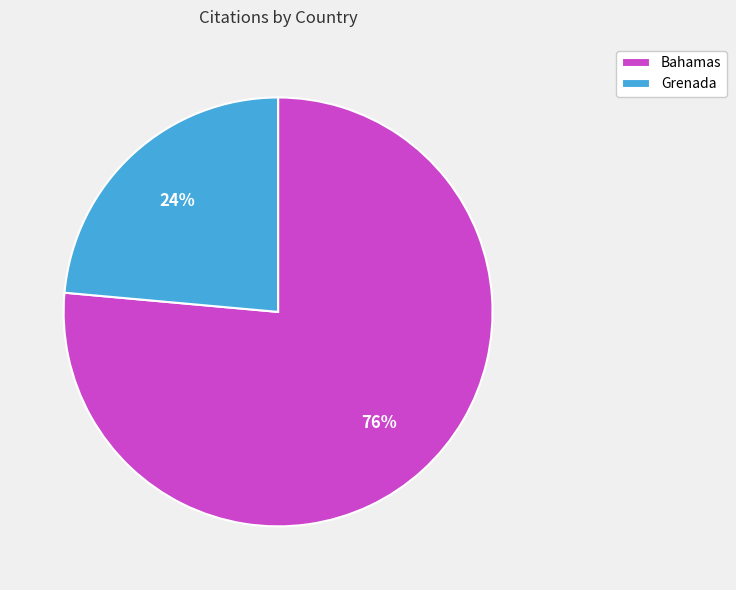

To the nearest percent, what is the combined percentage of Grenada and Bahamas?

100%